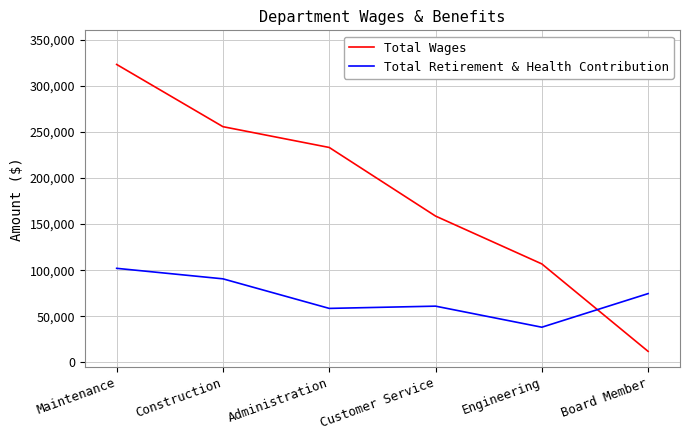

Which series changed the most between Engineering and Board Member?

Total Wages